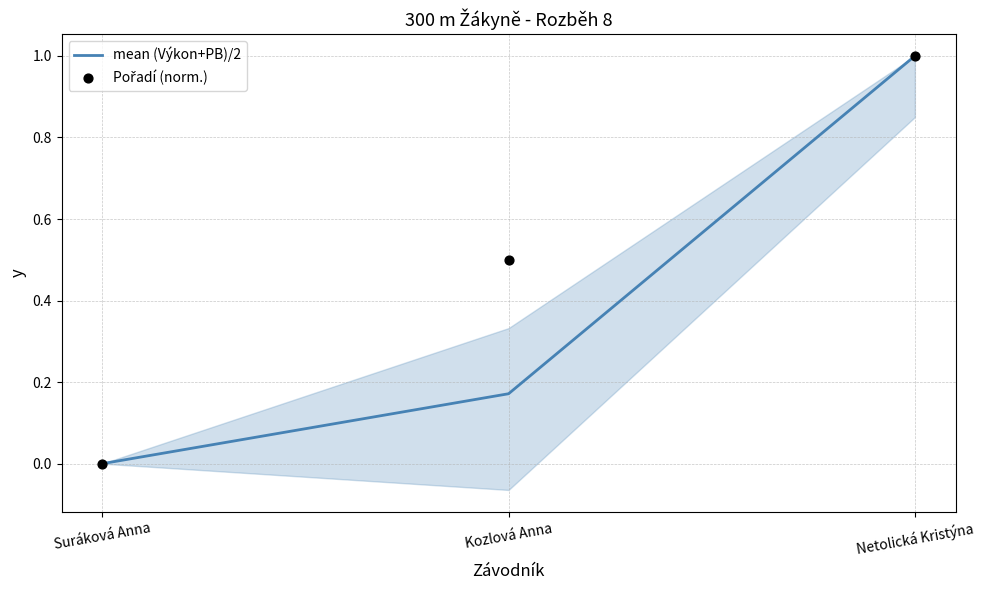

At which category is the sum across all series the highest?

Netolická Kristýna